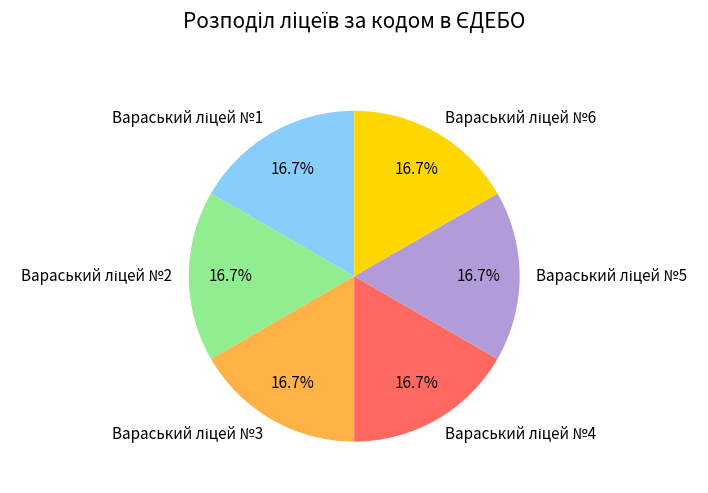

Does any single category account for the majority?

No